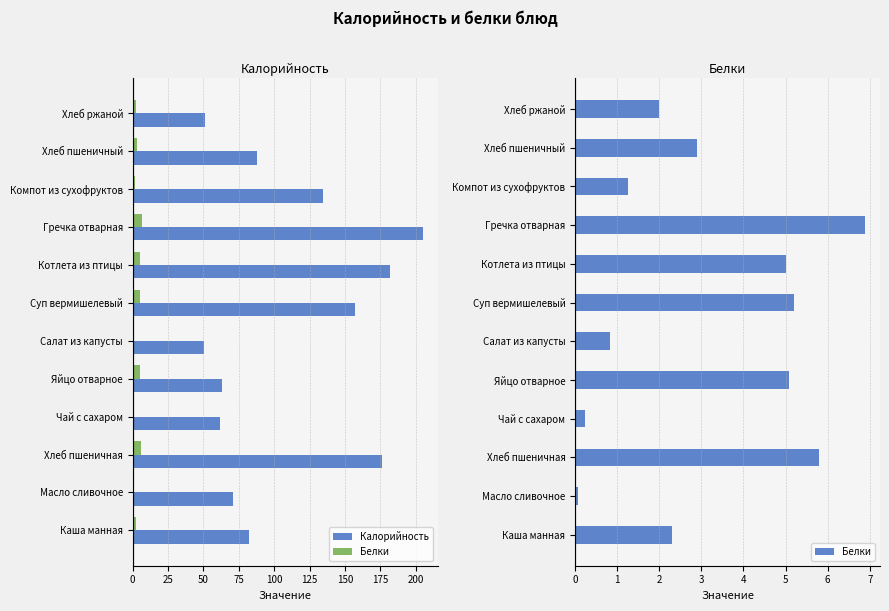

What is the sum of all Калорийность values?

1321.7